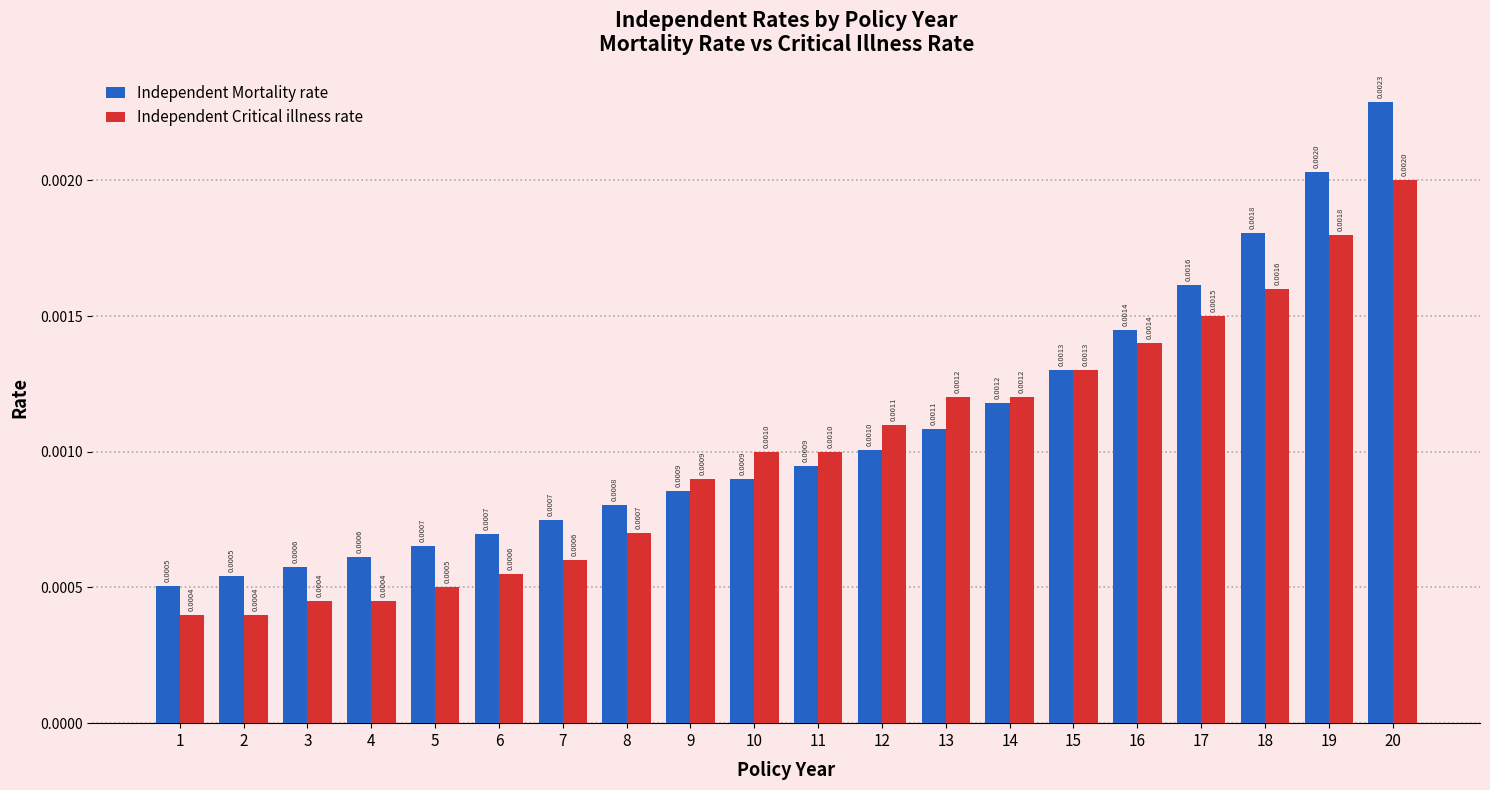

How many Independent Mortality rate values are between 0 and 1?

20